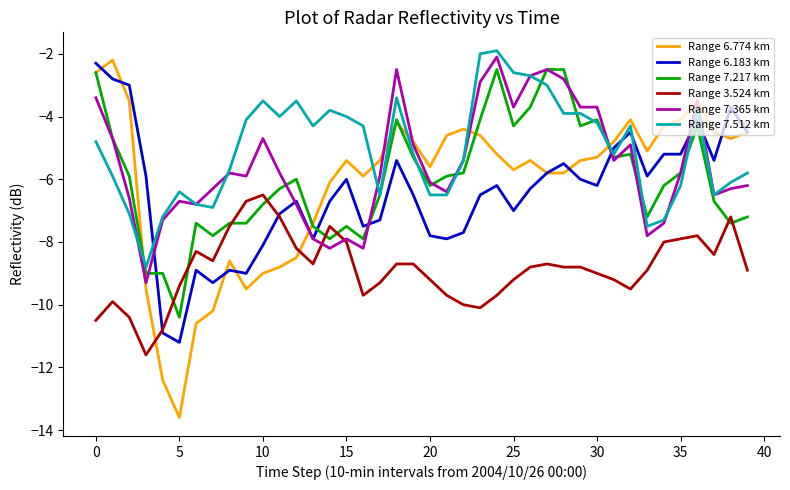

True or false: Range 7.217 km and Range 6.183 km intersect in this chart.

True